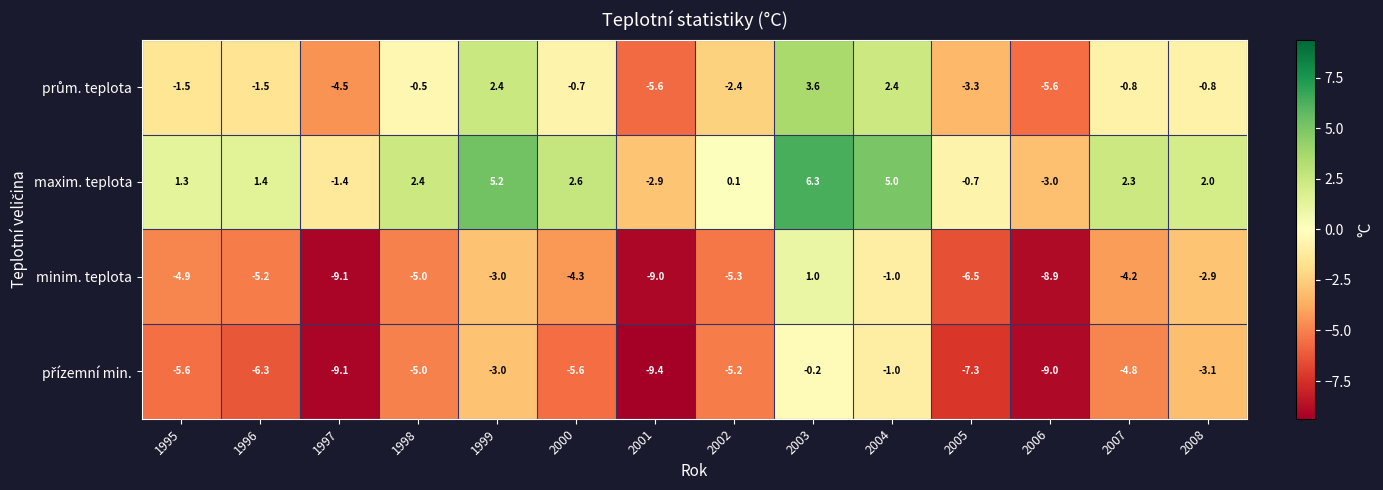

What is the difference between the maximum and minimum values in the minim. teplota series?

10.1